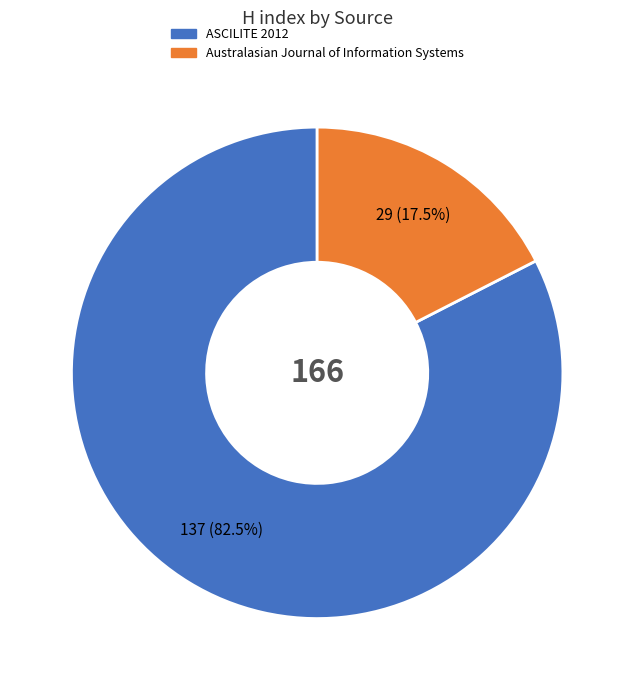

Rank the categories by value from lowest to highest.

Australasian Journal of Information Systems, ASCILITE 2012